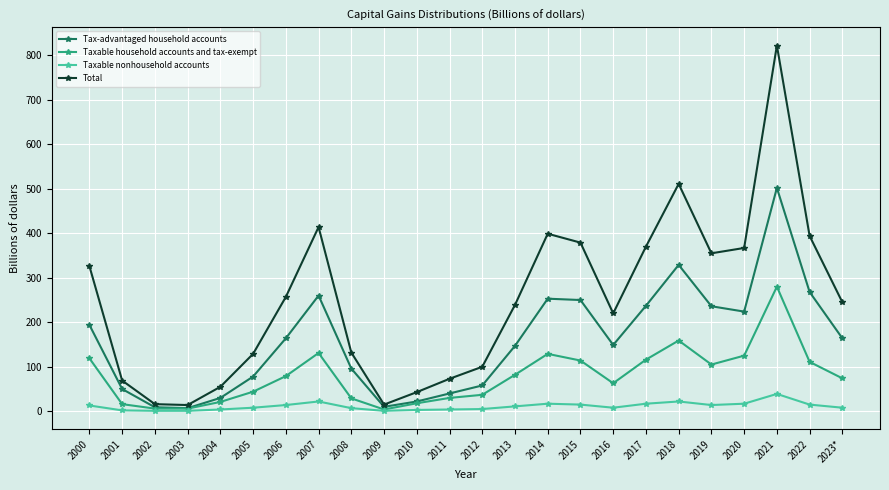

What is the label of the 8th point from the right?

2016